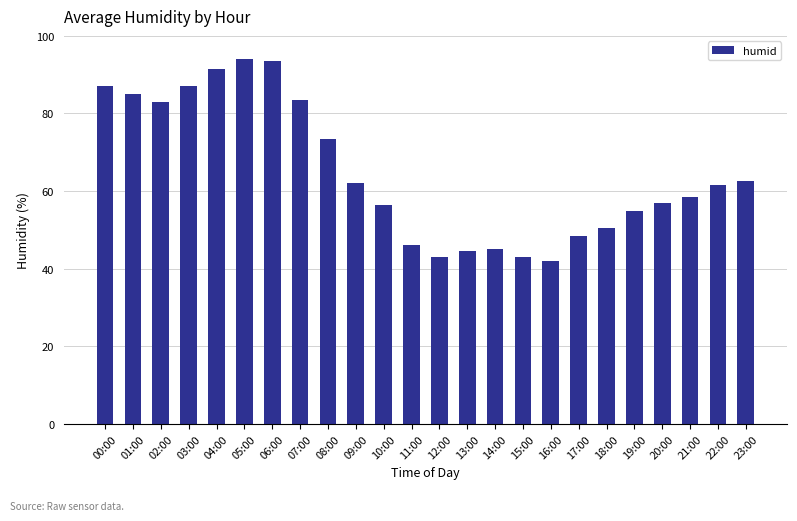

What is the change in value from 14:00 to 23:00?

+17.5